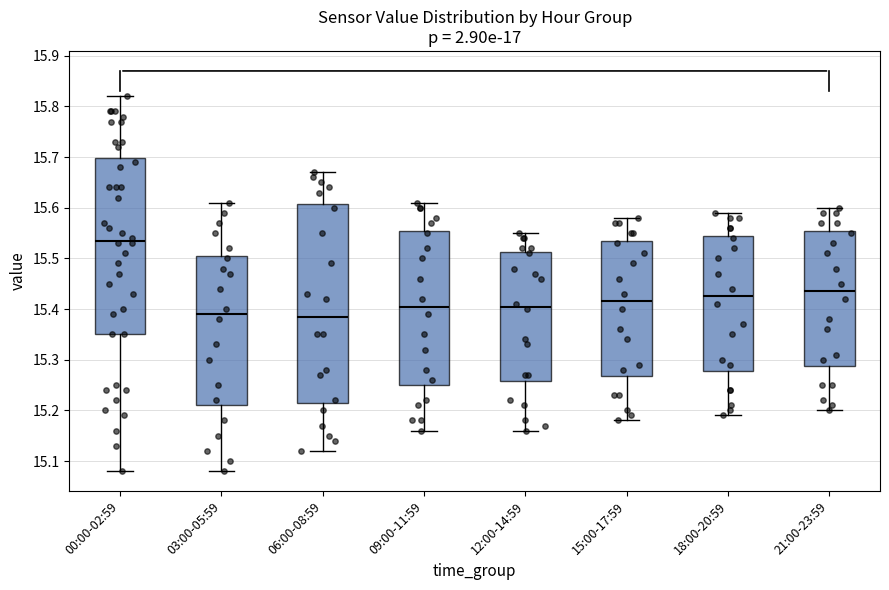

Reading left to right, read every box against the y-axis: the position of its median line, the range the box covers, and the ends of its whiskers. The values are not printed on the chart, so give them approximately, as read against the axis.

00:00-02:59: median 15.54, box 15.35 to 15.70, whiskers 15.08 to 15.82
03:00-05:59: median 15.39, box 15.21 to 15.51, whiskers 15.08 to 15.61
06:00-08:59: median 15.39, box 15.22 to 15.61, whiskers 15.12 to 15.67
09:00-11:59: median 15.41, box 15.25 to 15.56, whiskers 15.16 to 15.61
12:00-14:59: median 15.41, box 15.26 to 15.51, whiskers 15.16 to 15.55
15:00-17:59: median 15.42, box 15.27 to 15.54, whiskers 15.18 to 15.58
18:00-20:59: median 15.43, box 15.28 to 15.55, whiskers 15.19 to 15.59
21:00-23:59: median 15.44, box 15.29 to 15.56, whiskers 15.20 to 15.60